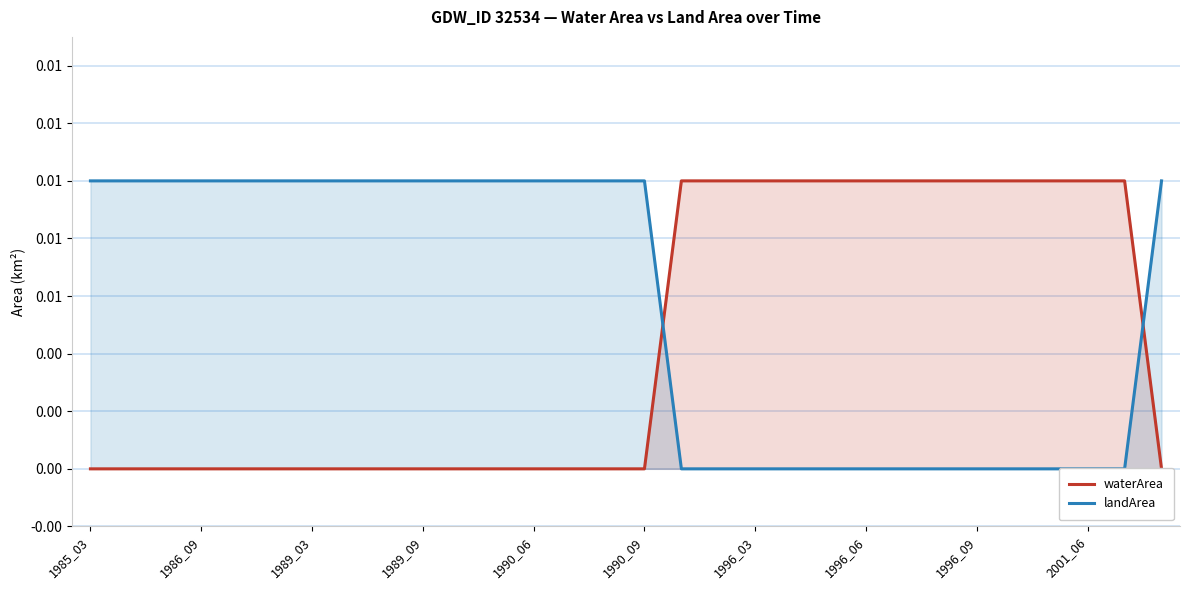

Which series ends up on top after the final intersection of landArea and waterArea?

landArea